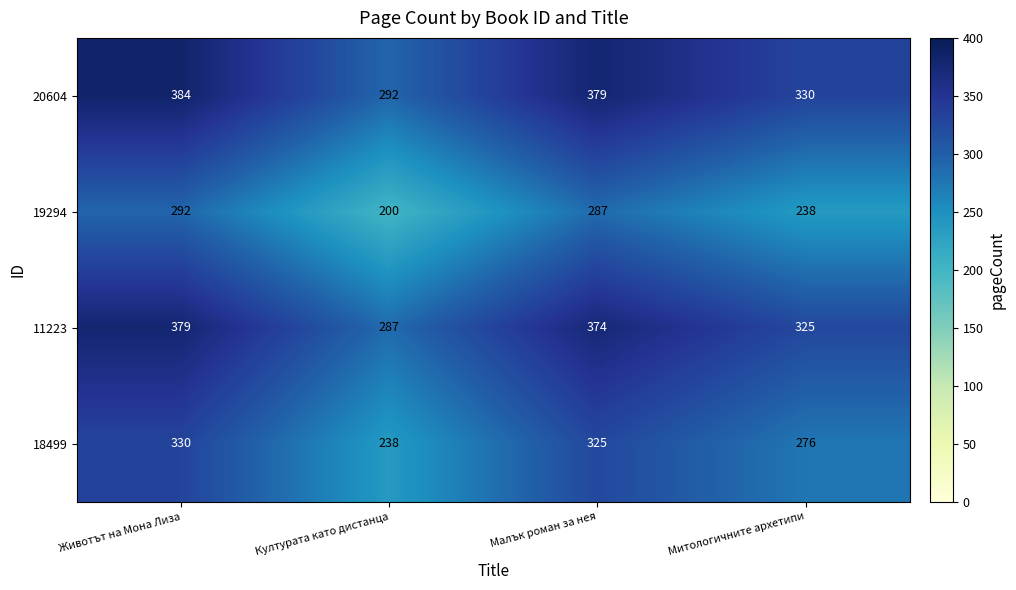

What is the difference between the highest and lowest values at Митологичните архетипи?

92